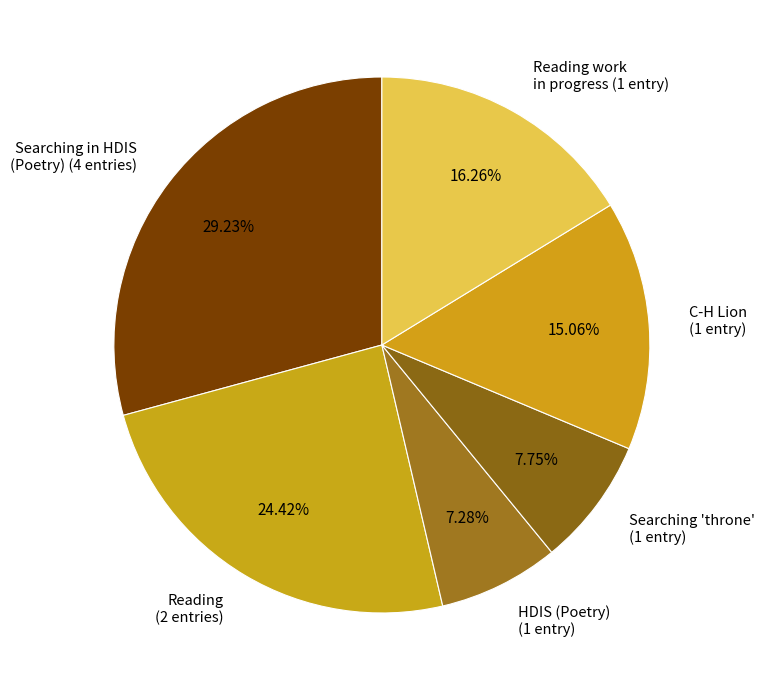

Do HDIS (Poetry) (1 entry) and Searching in HDIS (Poetry) (4 entries) together represent more than half of the pie?

No